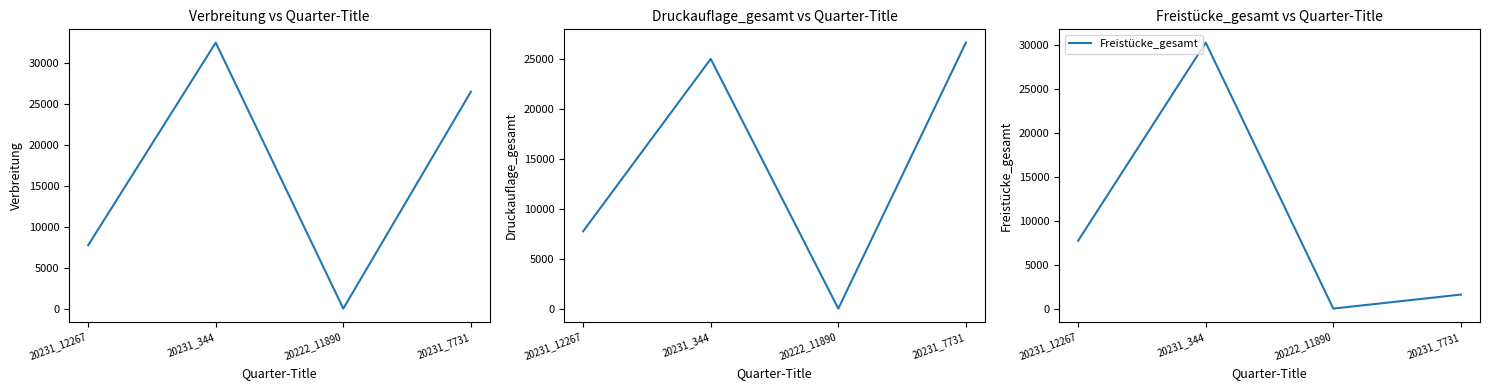

Reading left to right, what are all the values shown in this chart?

Verbreitung: 20231_12267=7741	20231_344=32508	20222_11890=0	20231_7731=26501
Druckauflage_gesamt: 20231_12267=7741	20231_344=25000	20222_11890=0	20231_7731=26630
Freistücke_gesamt: 20231_12267=7741	20231_344=30319	20222_11890=0	20231_7731=1598